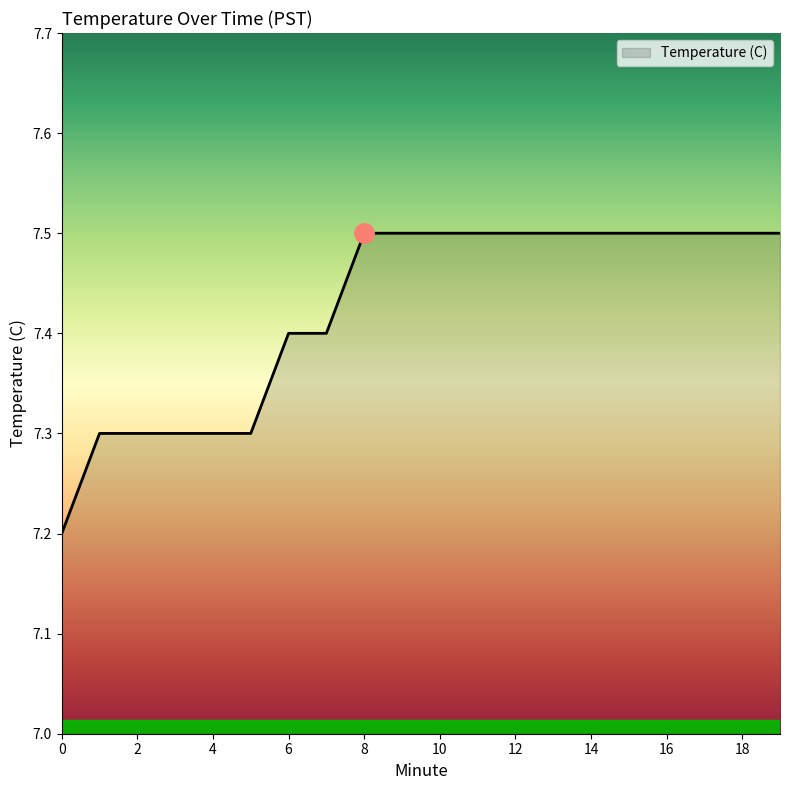

Does the chart have visible grid lines?

No